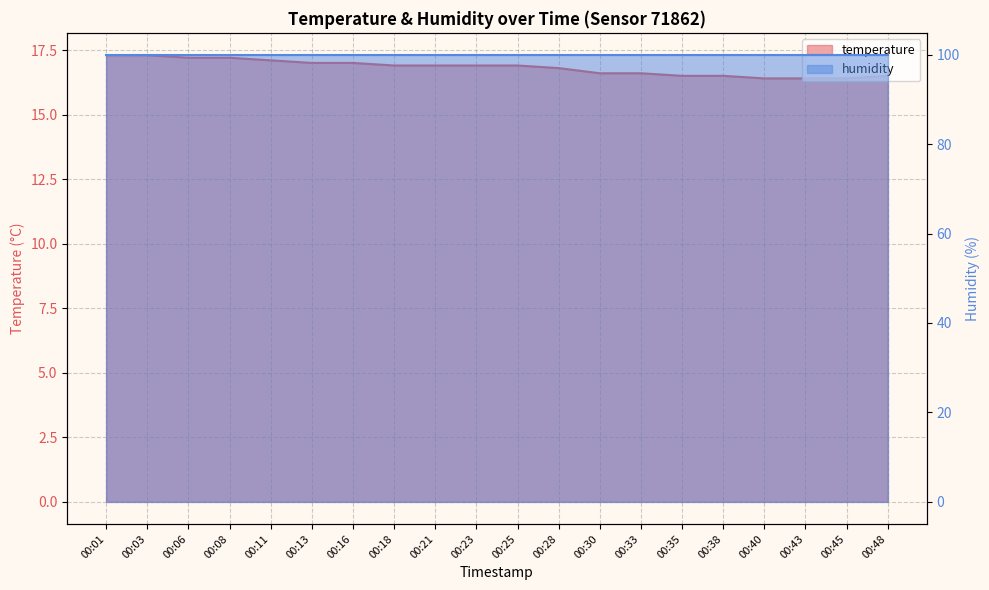

Count the number of categories in the chart.

20